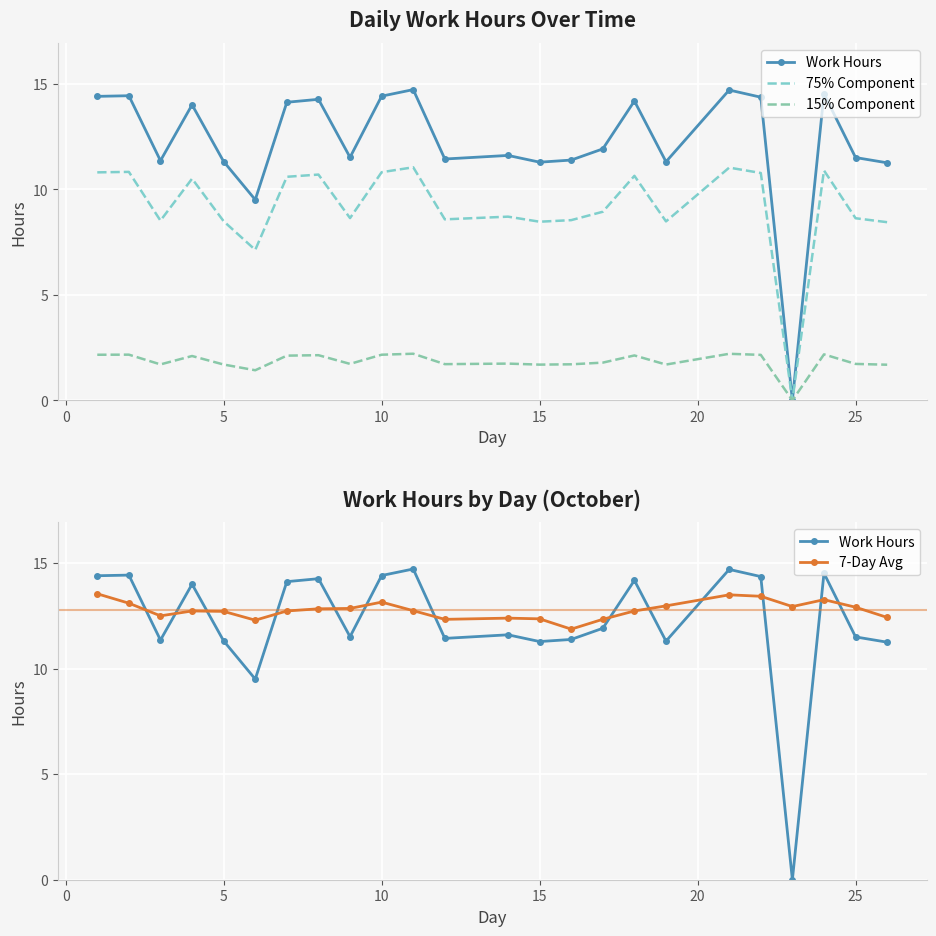

What is the difference between the maximum and minimum values in the 75% Component series?

11.0